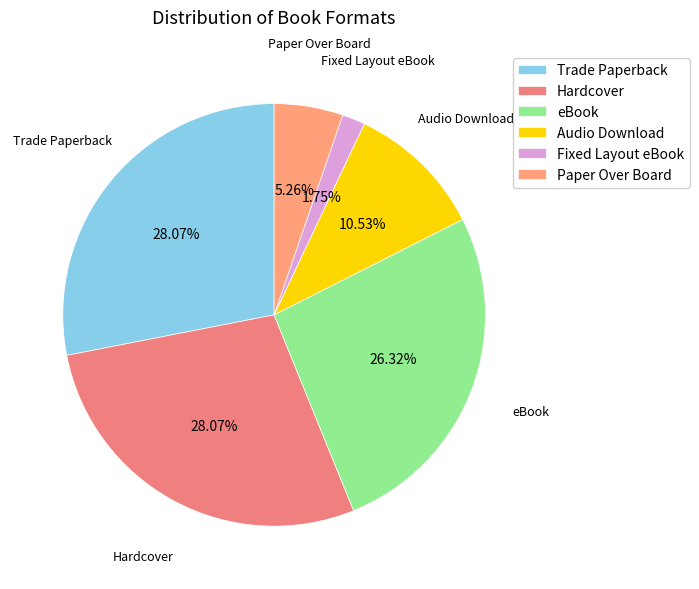

How many segments does this pie chart have?

6